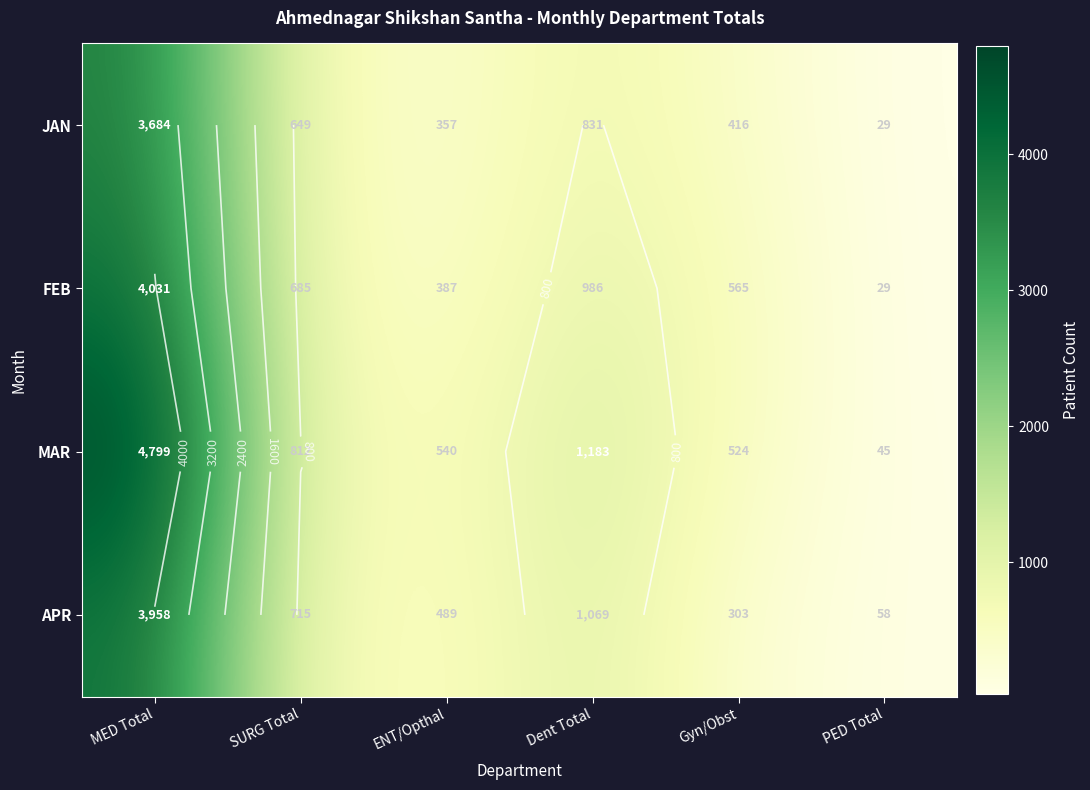

Is the value of MAR at Dent Total greater than the value of JAN at SURG Total?

Yes